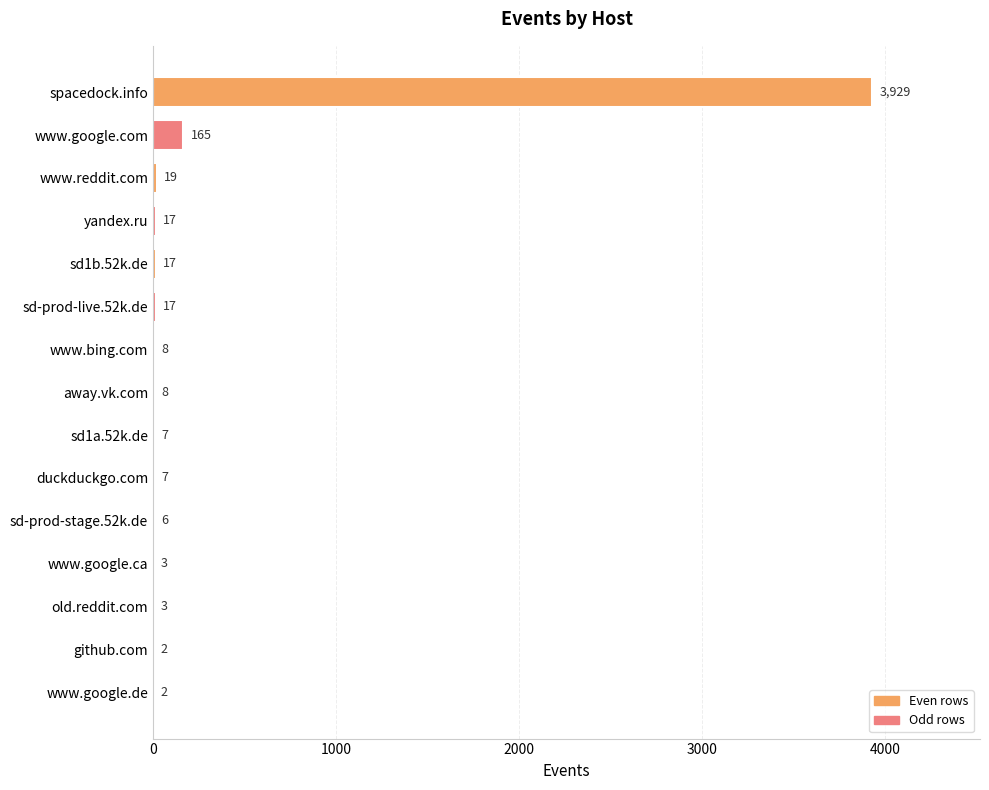

The chart shows a value of 8 at www.bing.com. True or false?

True